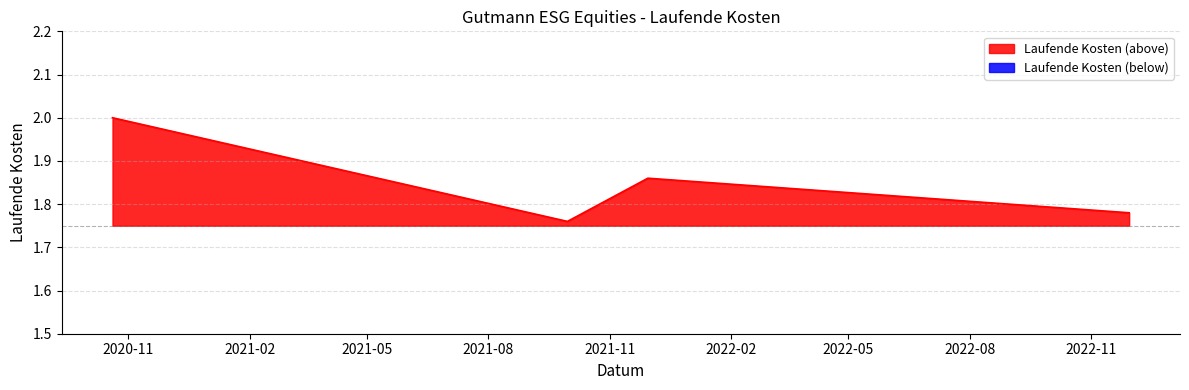

True or false: the data has more than 0 interior local peaks.

True